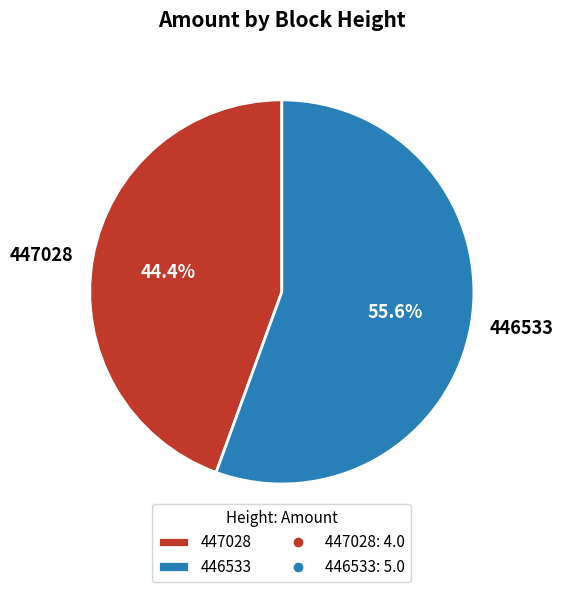

What percentage do 447028 and 446533 together represent?

100.0%